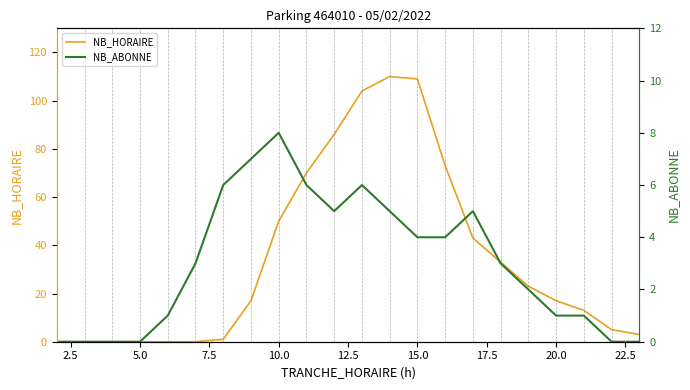

Does the chart have visible grid lines?

No